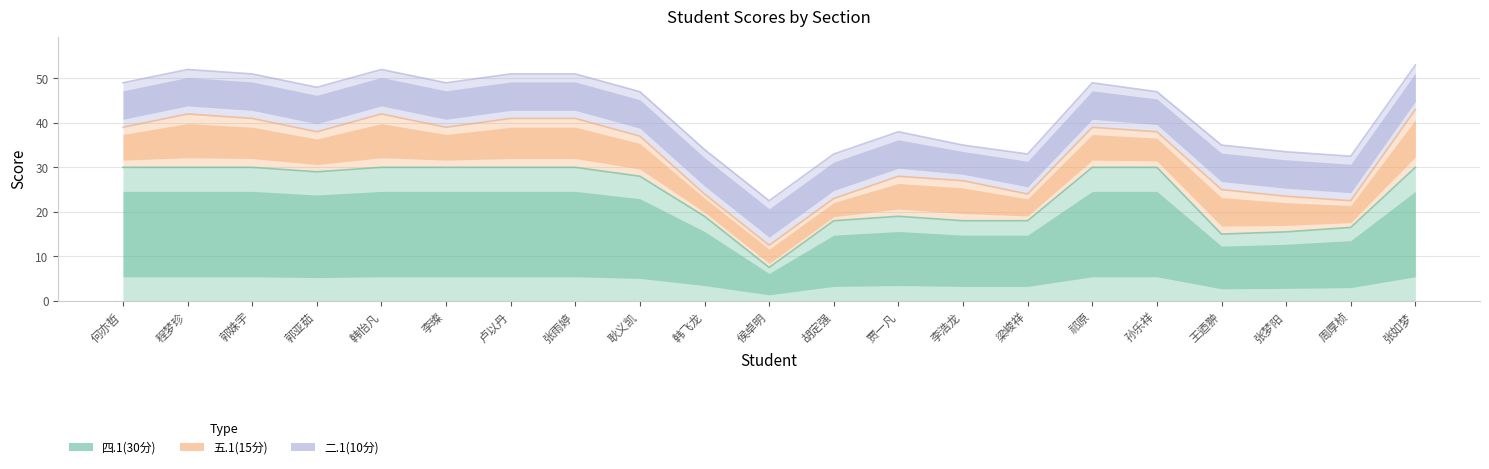

Between which two adjacent categories do 四.1(30分) and 二.1(10分) first intersect?

韩飞龙 and 侯卓明